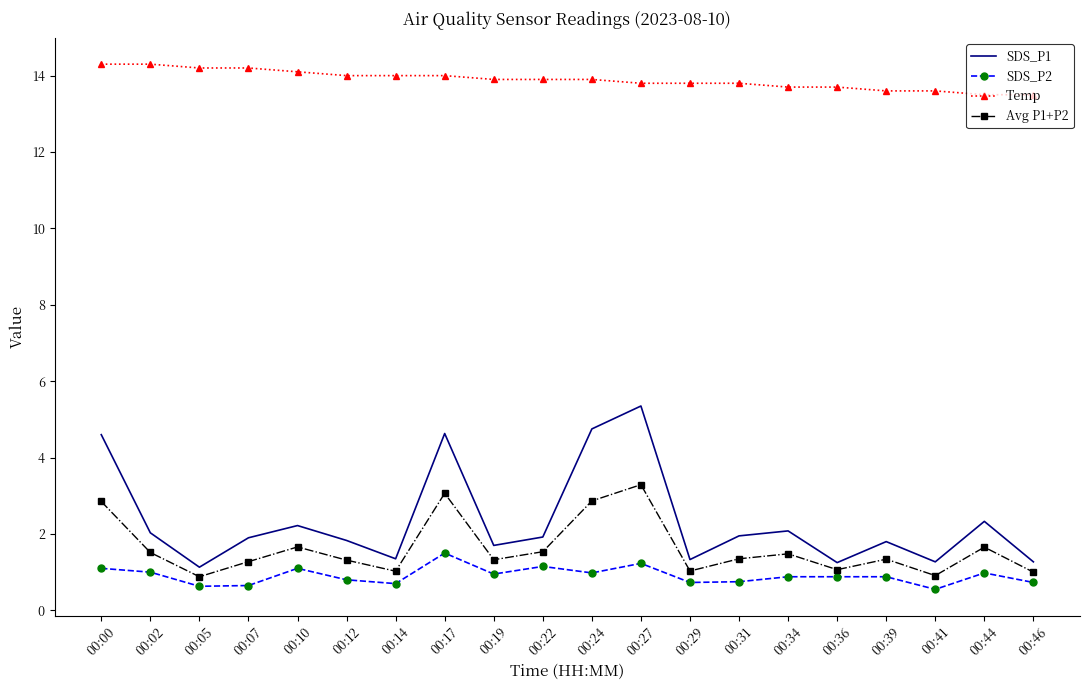

What is the total value across all series at 00:24?

22.5